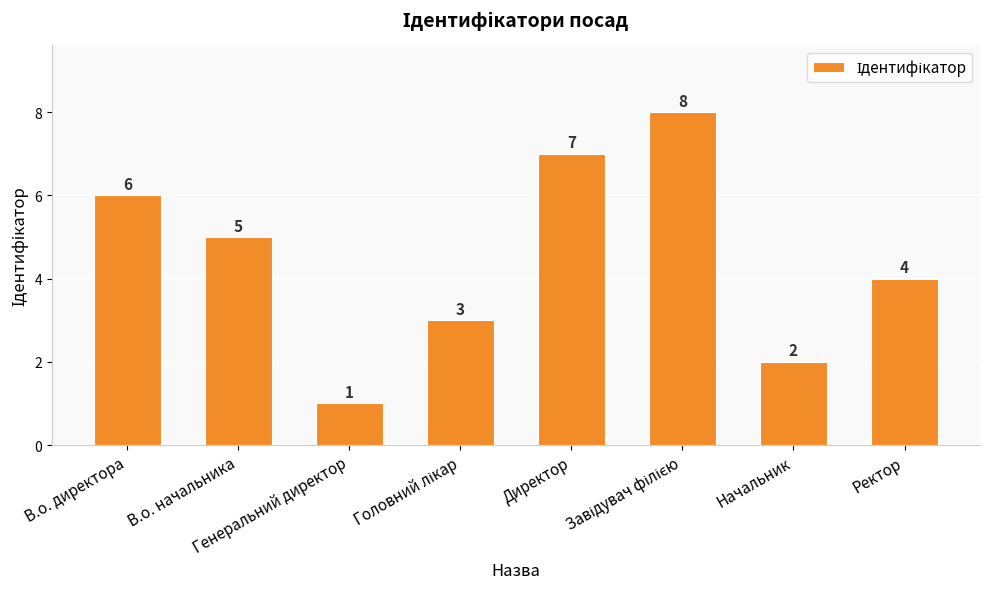

What is the sum of all values?

36